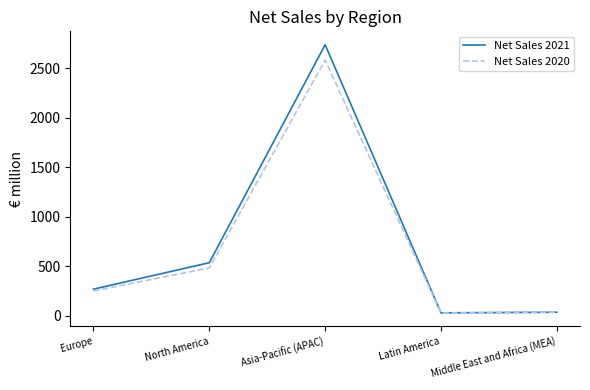

What is the greatest value displayed?

2737